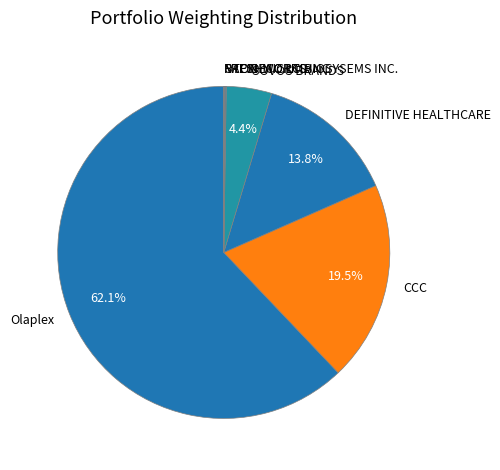

To the nearest percent, what is the average slice percentage?

12%